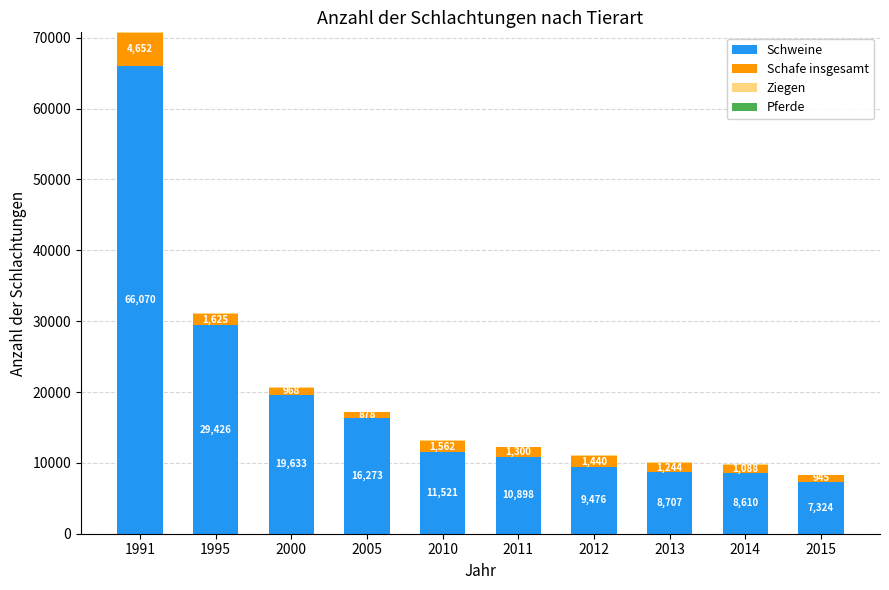

At which label does Schweine first exceed 11521?

1991